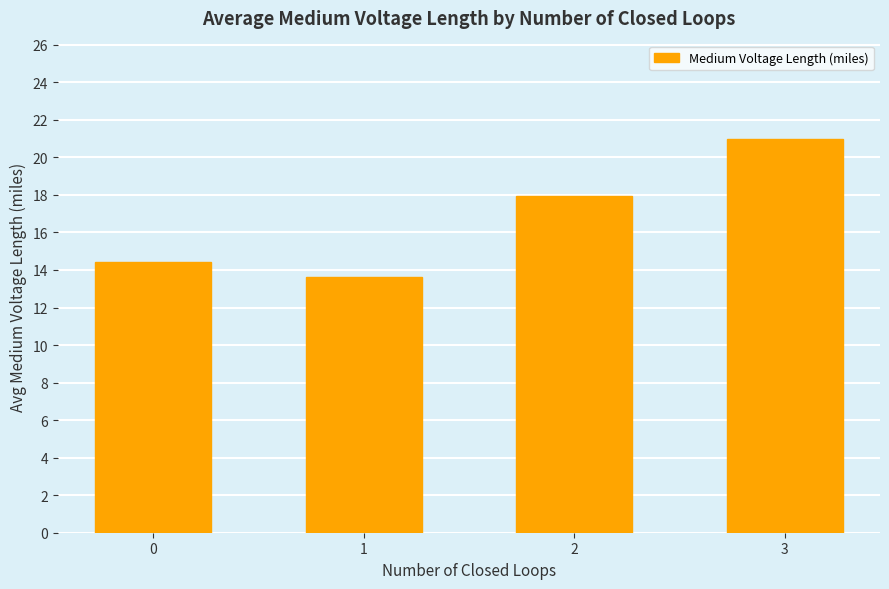

How many data points are less than 17?

2